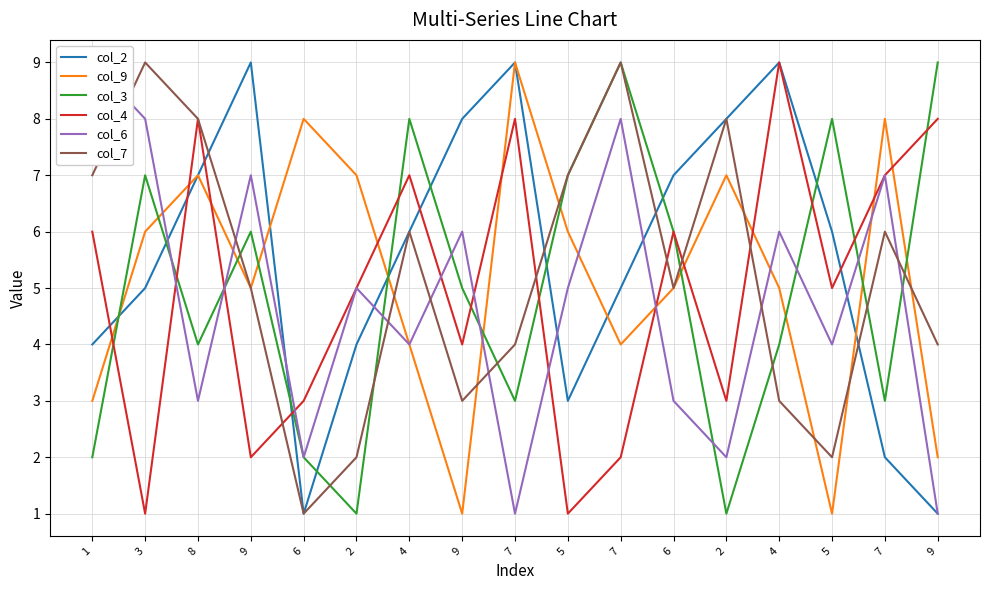

Which series has the largest range (max minus min)?

col_2